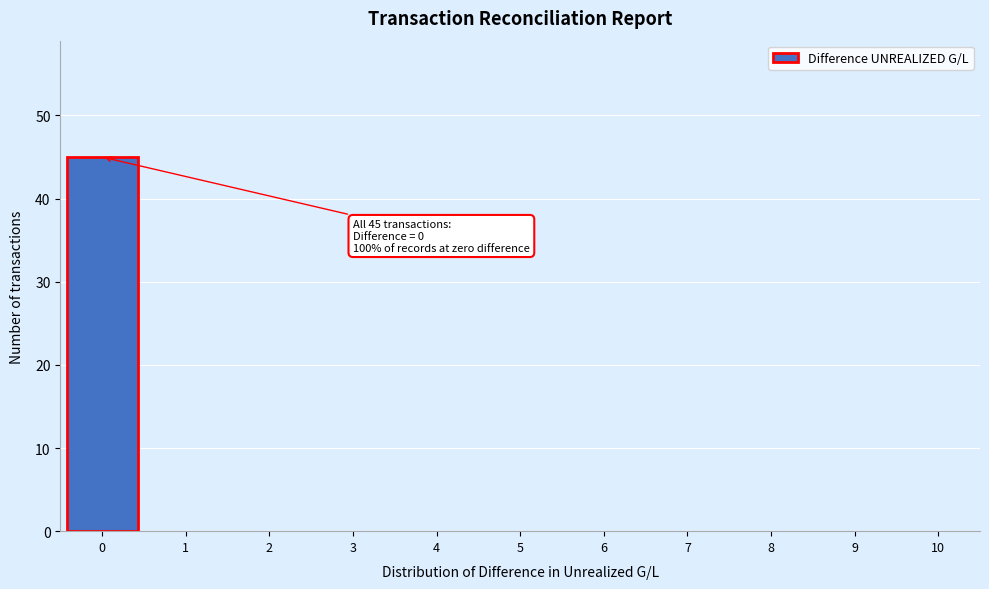

Reading left to right, extract all data points from this chart.

0=45	1=0	2=0	3=0	4=0	5=0	6=0	7=0	8=0	9=0	10=0